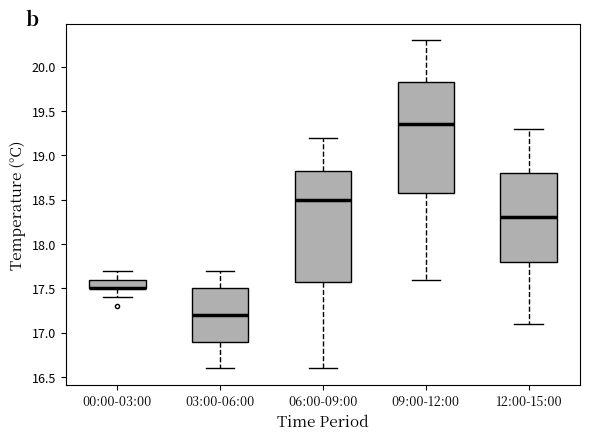

Reading left to right, transcribe this box plot: for each box, give where its median line is, the range the box spans, and where its two whiskers end, as read against the y-axis. The values are not printed on the chart, so give them approximately, as read against the axis.

00:00-03:00: median 17.50 (drawn on the box's lower edge), box 17.50 to 17.60, whiskers 17.40 to 17.70
03:00-06:00: median 17.20, box 16.90 to 17.50, whiskers 16.60 to 17.70
06:00-09:00: median 18.50, box 17.60 to 18.85, whiskers 16.60 to 19.20
09:00-12:00: median 19.35, box 18.60 to 19.85, whiskers 17.60 to 20.30
12:00-15:00: median 18.30, box 17.80 to 18.80, whiskers 17.10 to 19.30